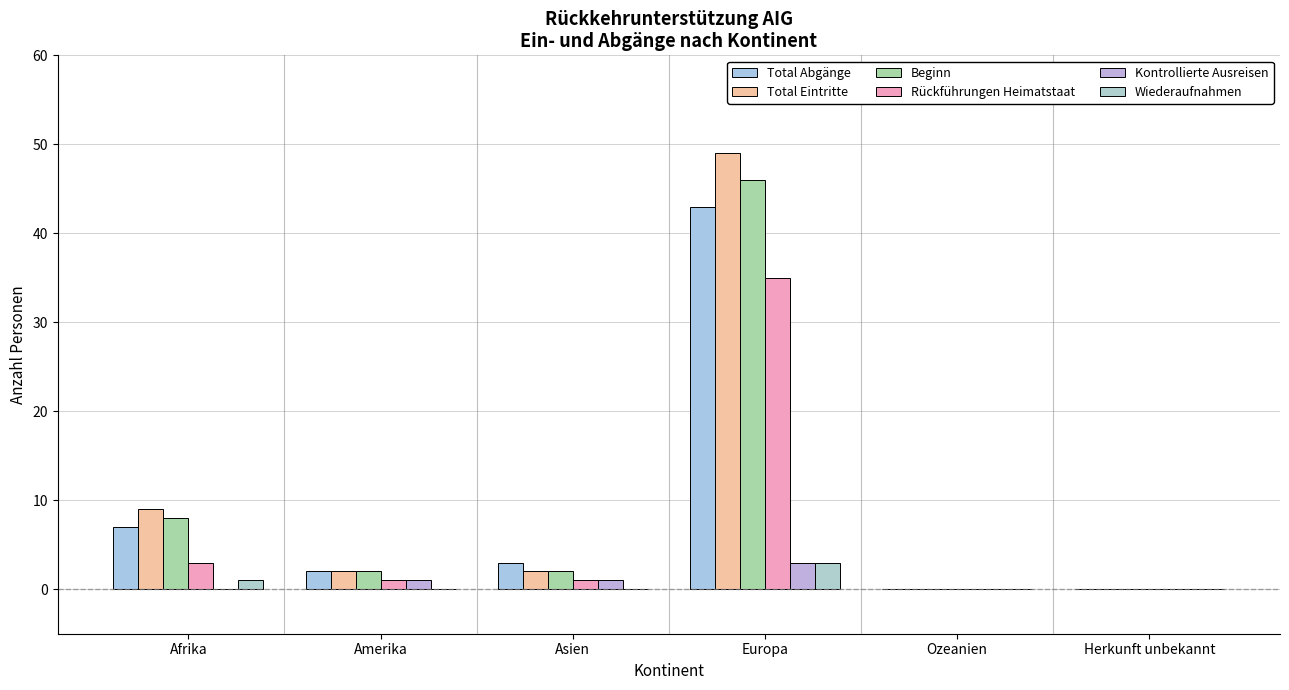

What is the difference between the Wiederaufnahmen values at Europa and Herkunft unbekannt?

3